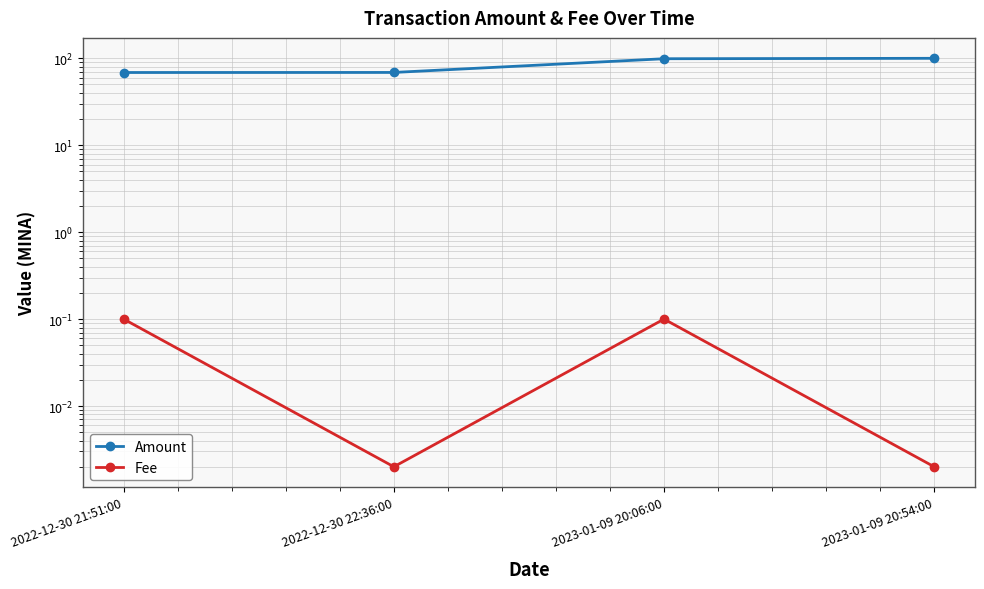

Is this an area chart (filled region under the line)?

No